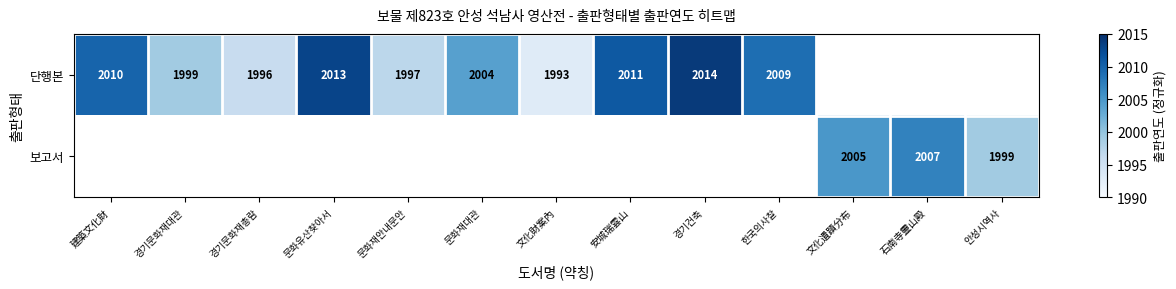

The value of 단행본 at 문화재안내문안 is 1997.0. True or false?

True